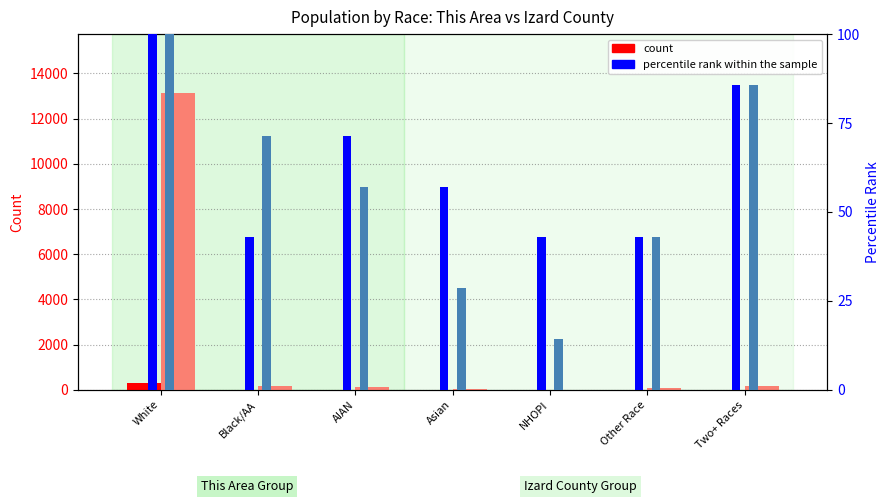

What is the sum of all count (This Area) values?

296.0